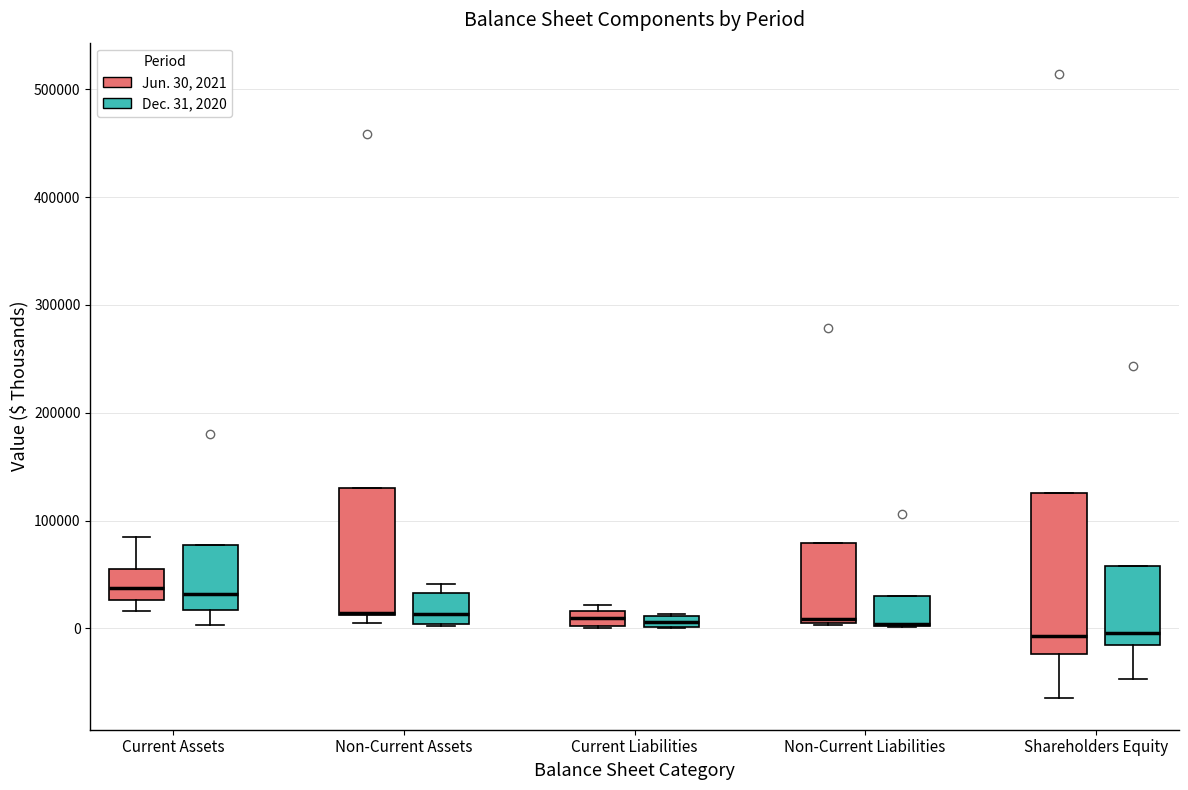

Which box is the tallest, from its lower edge to its upper edge?

Shareholders Equity (Jun. 30, 2021)